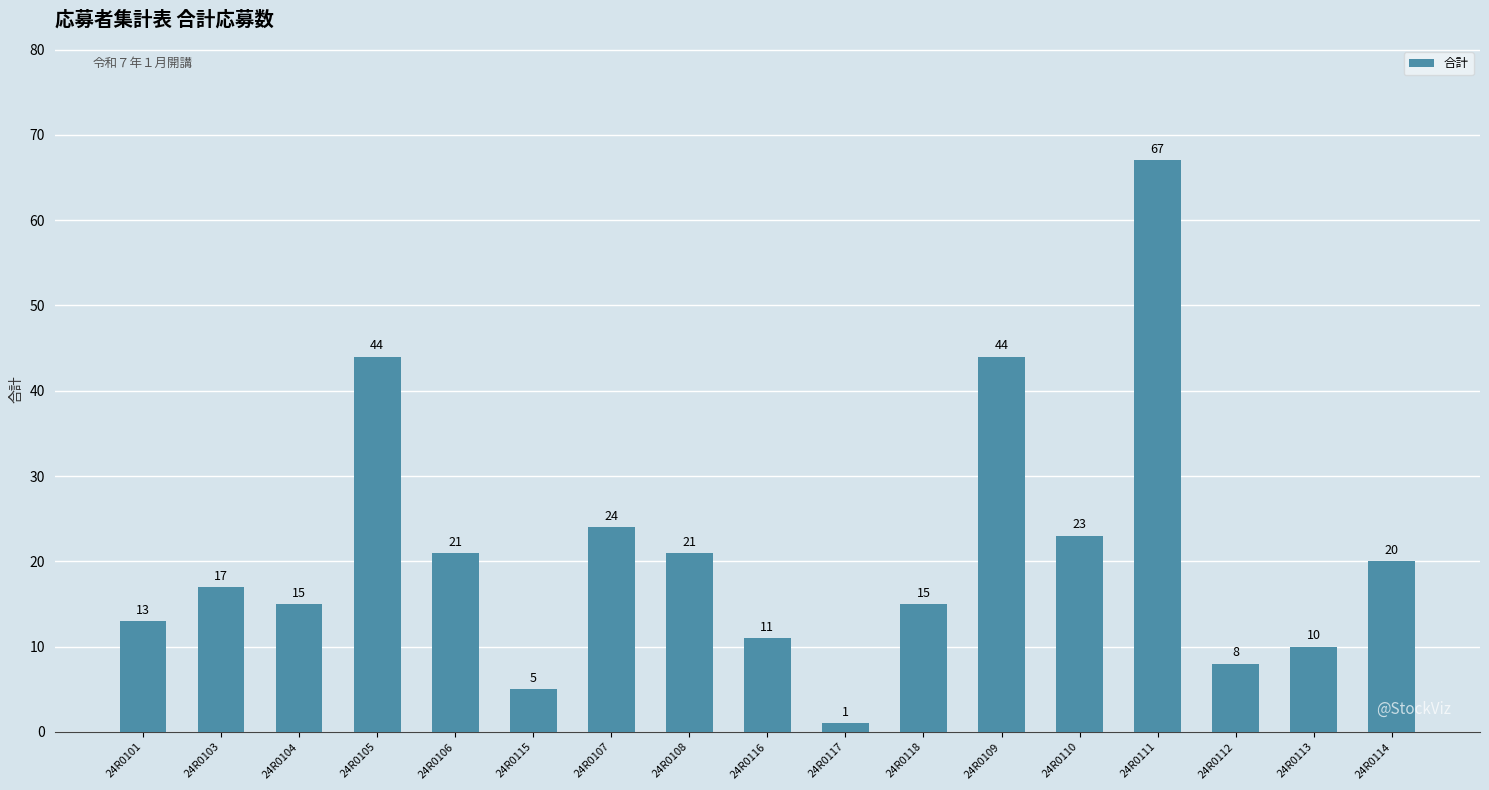

What is the maximum value shown in the chart?

67